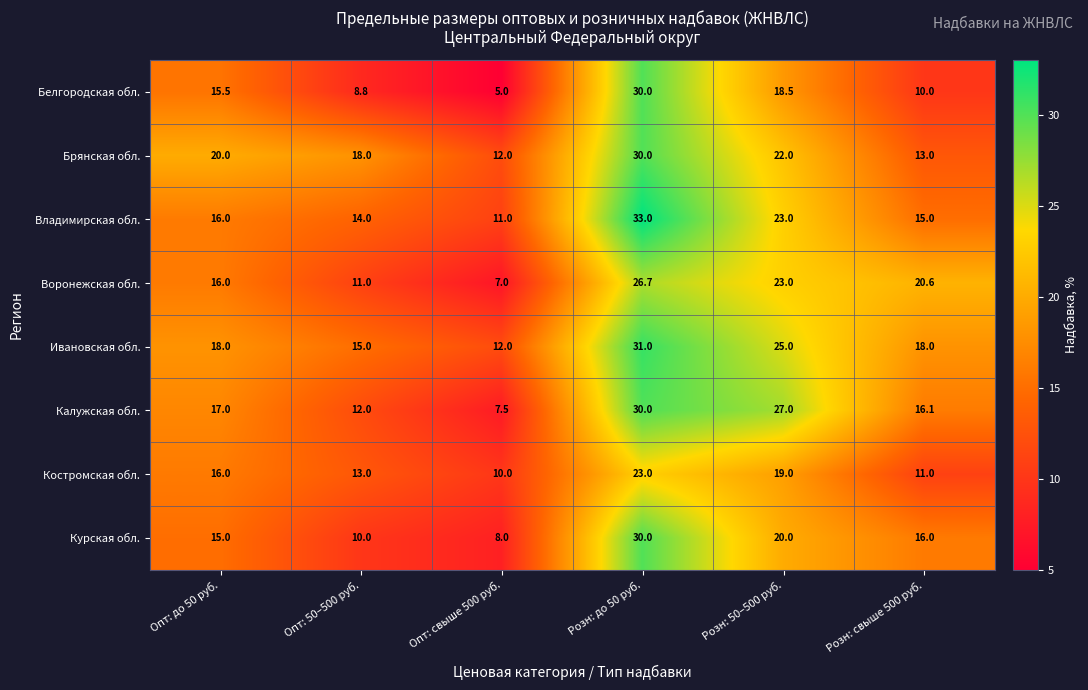

Which series changed the most between Опт: 50–500 руб. and Розн: свыше 500 руб.?

Воронежская обл.